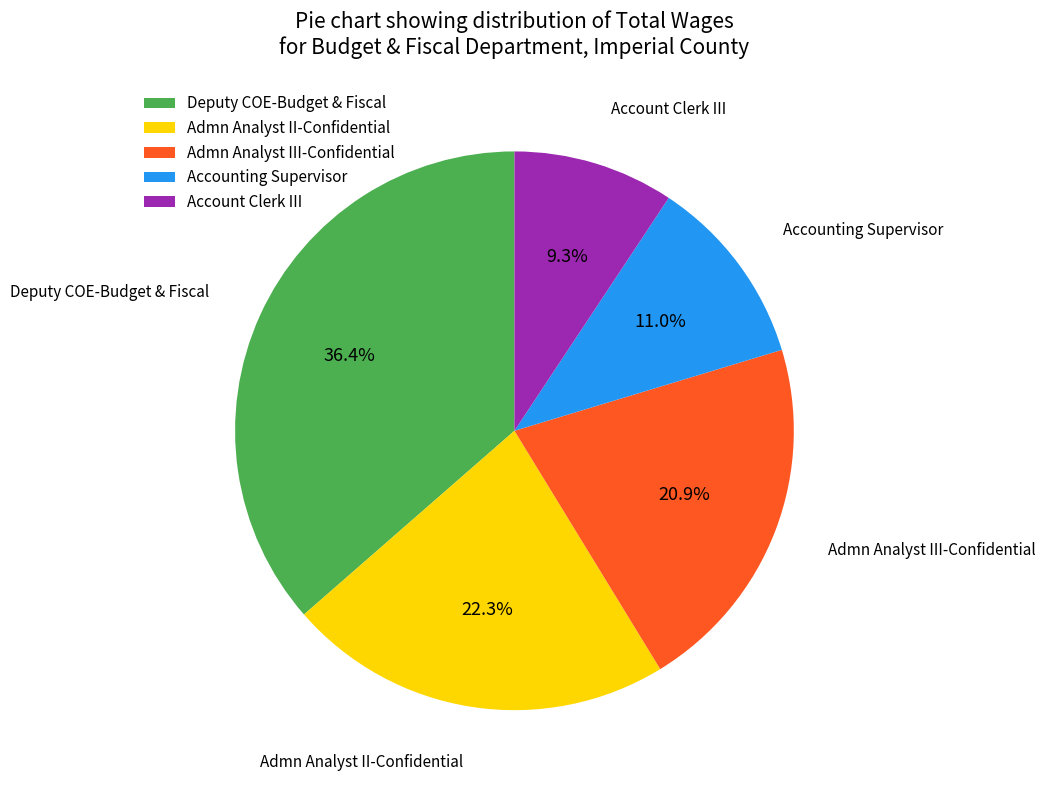

Is there any slice that represents more than half of the pie?

No